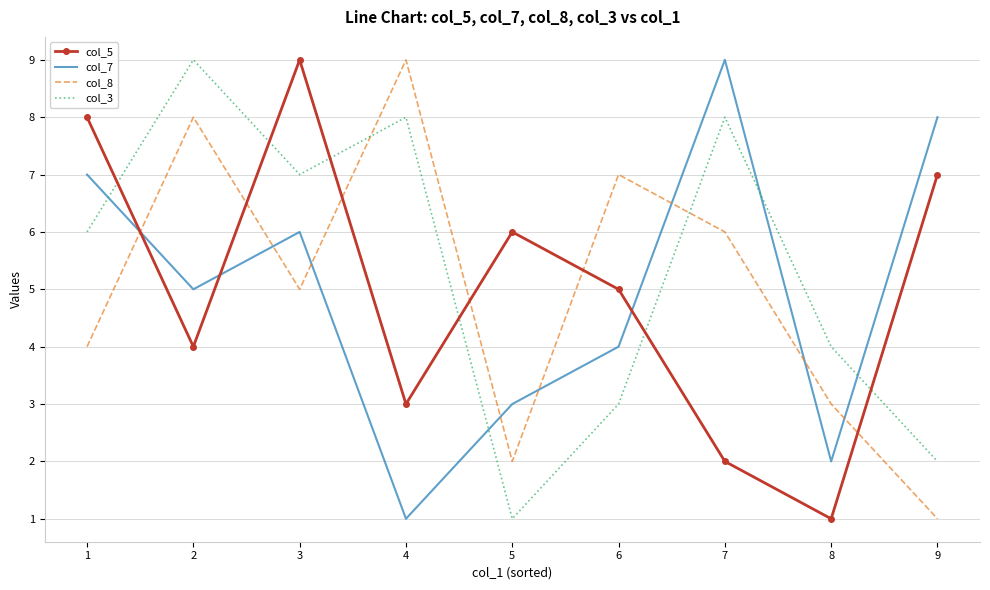

At which category does col_3 reach its first local valley?

3